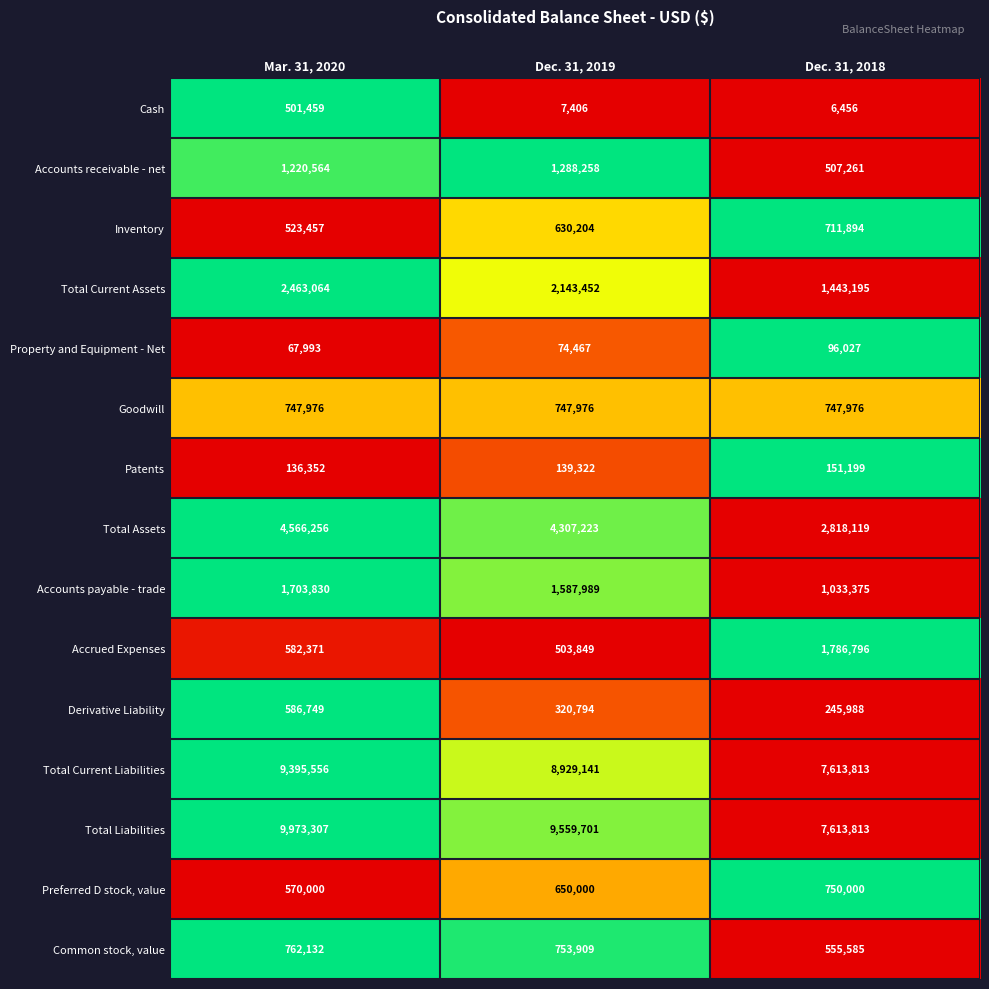

What is the total value across all series at Dec. 31, 2019?

31643691